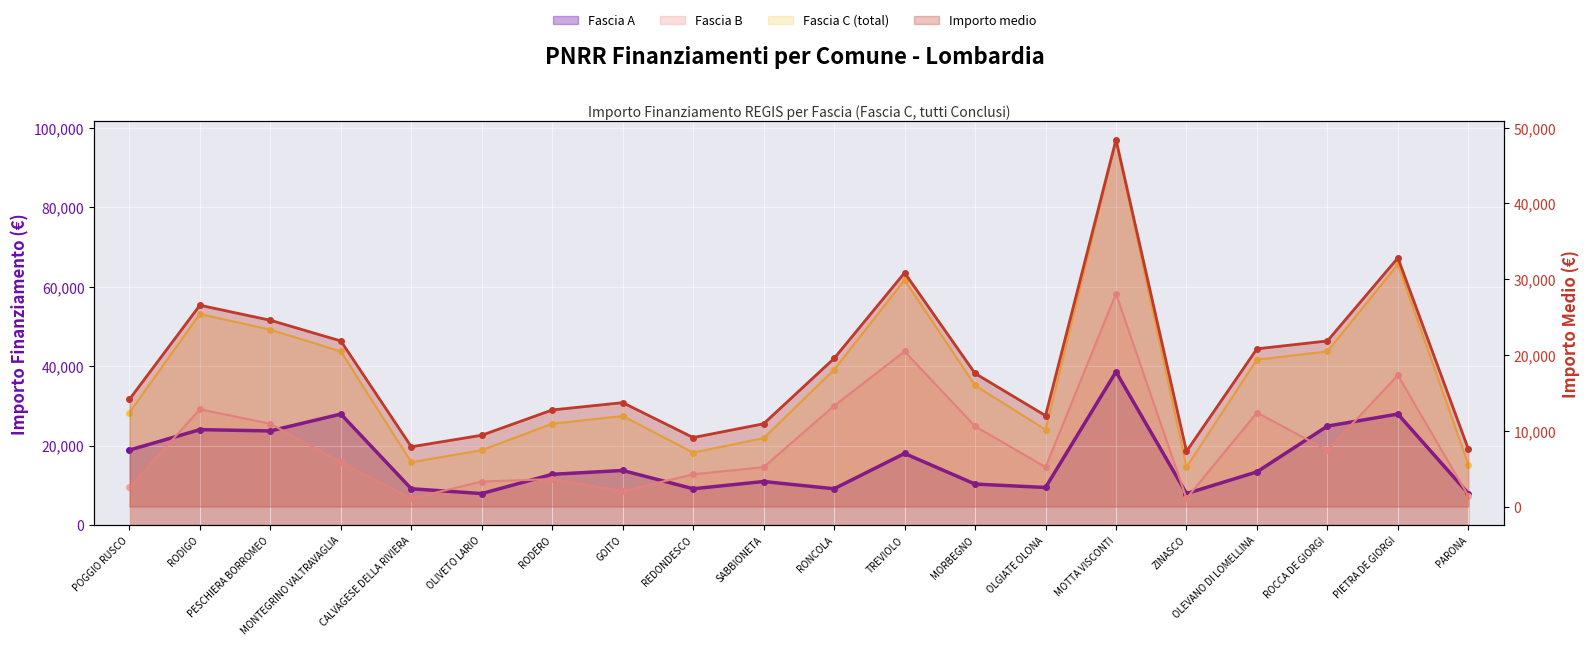

Which series has the largest total across all categories?

Fascia C (total)